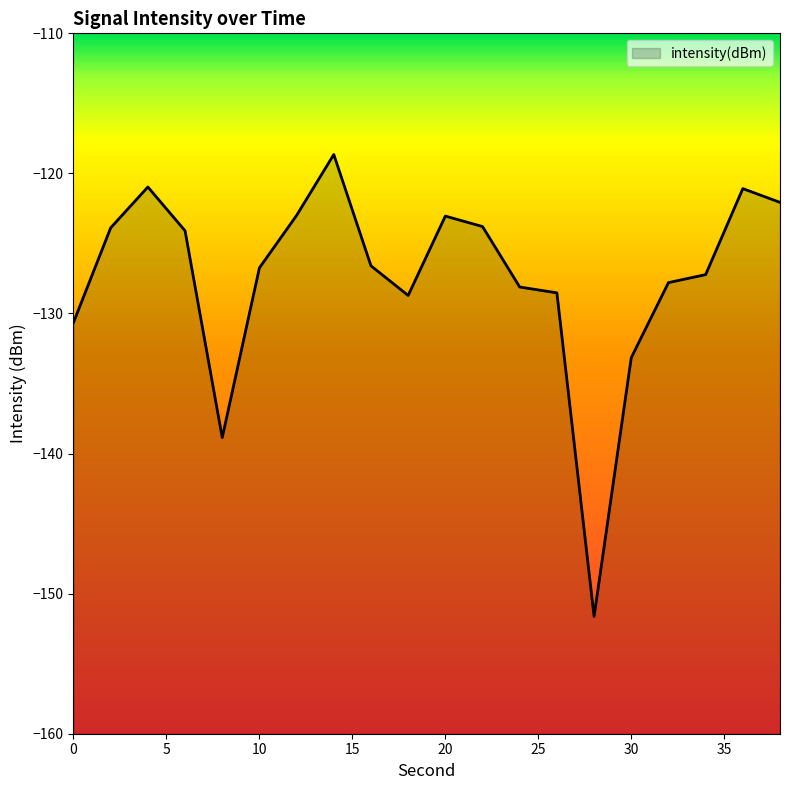

What is the change in value from 6 to 22?

+0.3